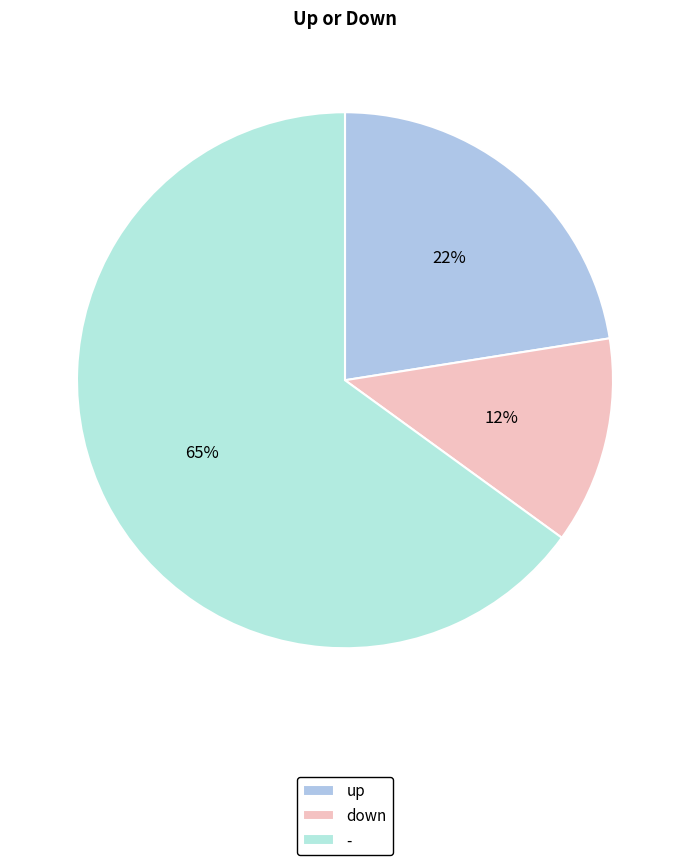

Is the sum of - and down greater than half?

Yes